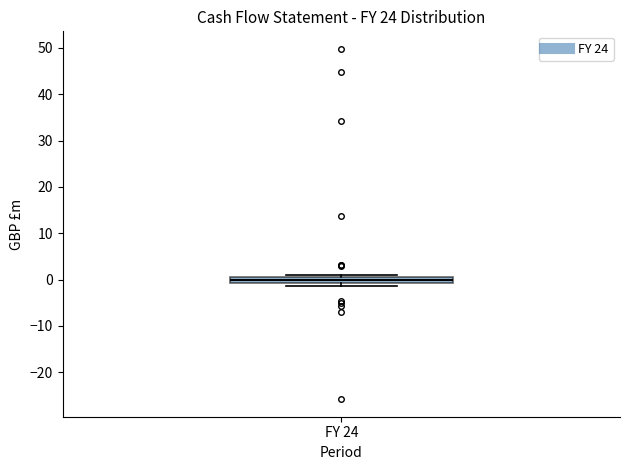

Where is the lower edge of the box for FY 24 on the y-axis? The values are not printed on the chart, so give them approximately, as read against the axis.

-1